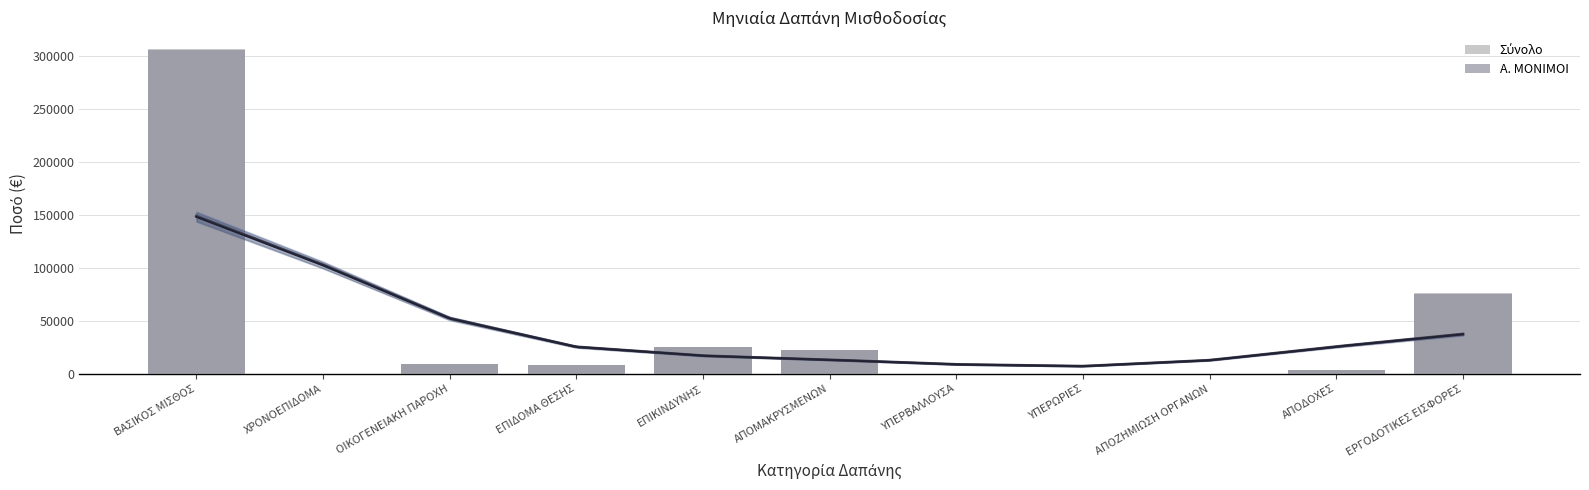

Rank the categories by Α. ΜΟΝΙΜΟΙ value from highest to lowest.

ΒΑΣΙΚΟΣ ΜΙΣΘΟΣ, ΕΡΓΟΔΟΤΙΚΕΣ ΕΙΣΦΟΡΕΣ, ΕΠΙΚΙΝΔΥΝΗΣ, ΑΠΟΜΑΚΡΥΣΜΕΝΩΝ, ΟΙΚΟΓΕΝΕΙΑΚΗ ΠΑΡΟΧΗ, ΕΠΙΔΟΜΑ ΘΕΣΗΣ, ΑΠΟΔΟΧΕΣ, ΥΠΕΡΒΑΛΛΟΥΣΑ, ΧΡΟΝΟΕΠΙΔΟΜΑ, ΥΠΕΡΩΡΙΕΣ, ΑΠΟΖΗΜΙΩΣΗ ΟΡΓΑΝΩΝ